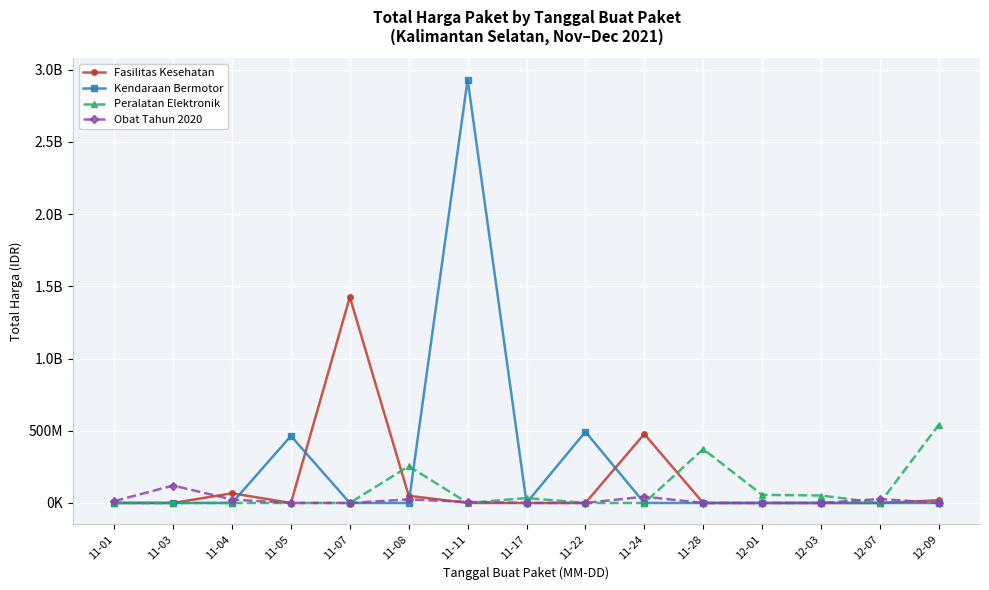

At which label does Fasilitas Kesehatan reach its peak?

11-07